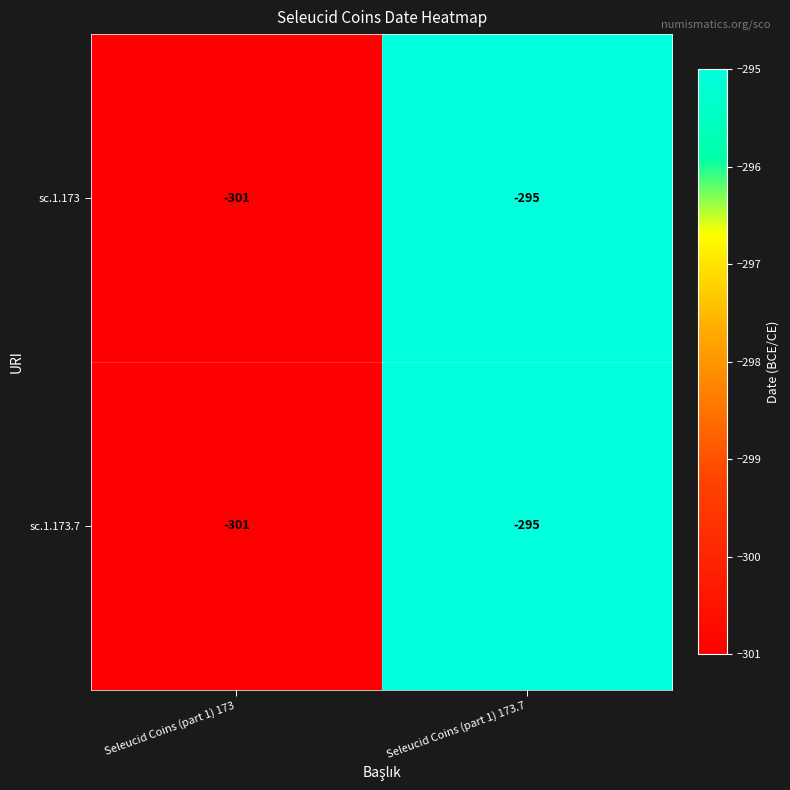

The sc.1.173.7 series shows -301 at Seleucid Coins (part 1) 173. True or false?

True